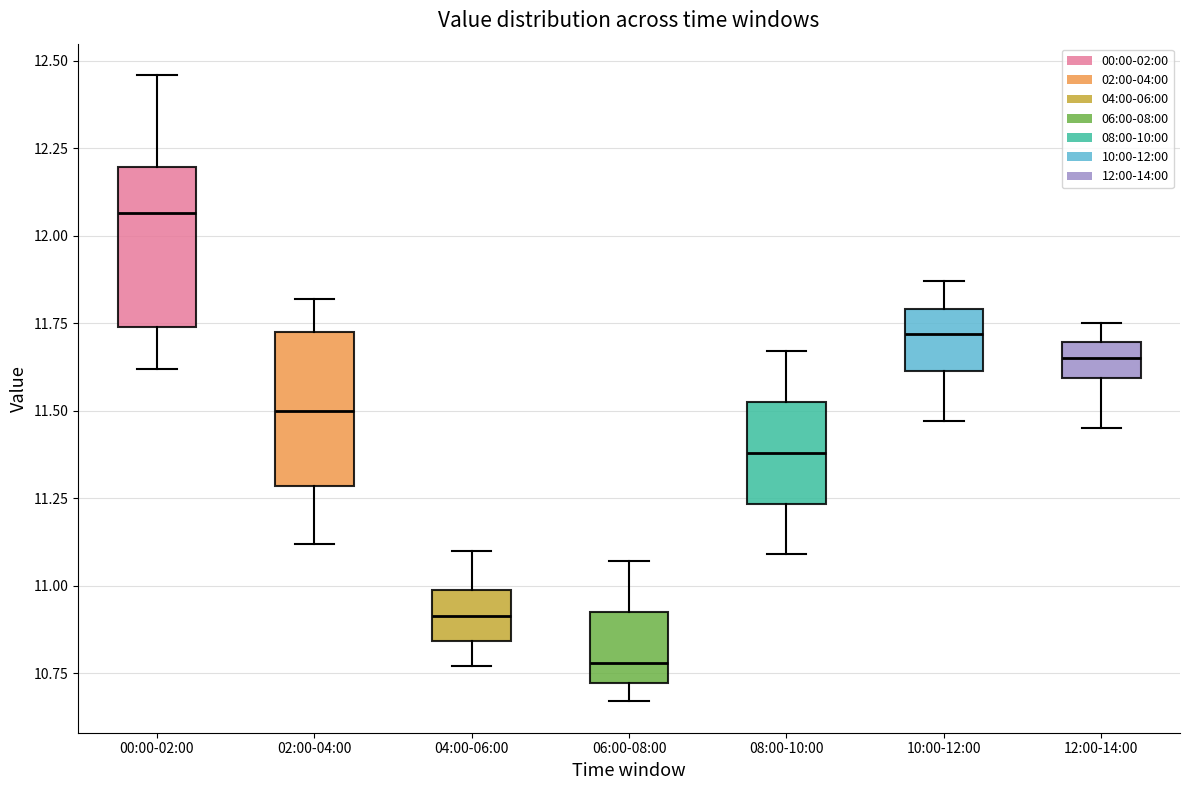

Reading left to right, read every box against the y-axis: the position of its median line, the range the box covers, and the ends of its whiskers. The values are not printed on the chart, so give them approximately, as read against the axis.

00:00-02:00: median 12.05, box 11.75 to 12.20, whiskers 11.60 to 12.45
02:00-04:00: median 11.50, box 11.30 to 11.75, whiskers 11.10 to 11.80
04:00-06:00: median 10.90, box 10.85 to 11.00, whiskers 10.75 to 11.10
06:00-08:00: median 10.80, box 10.70 to 10.95, whiskers 10.65 to 11.05
08:00-10:00: median 11.40, box 11.25 to 11.55, whiskers 11.10 to 11.65
10:00-12:00: median 11.70, box 11.60 to 11.80, whiskers 11.45 to 11.85
12:00-14:00: median 11.65, box 11.60 to 11.70, whiskers 11.45 to 11.75